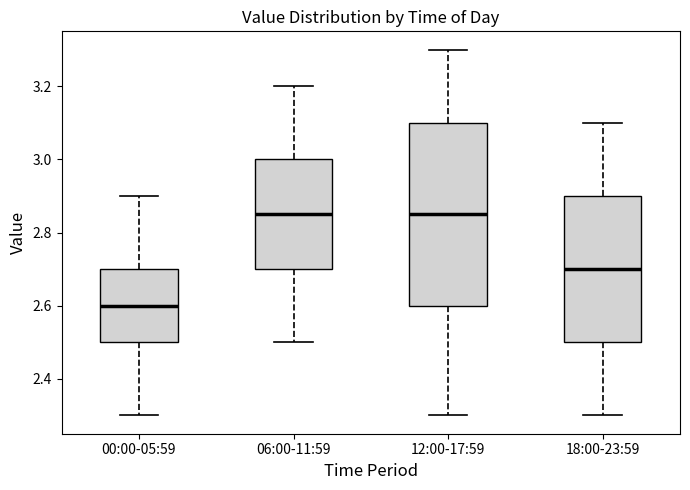

Which box has the lowest median line?

00:00-05:59